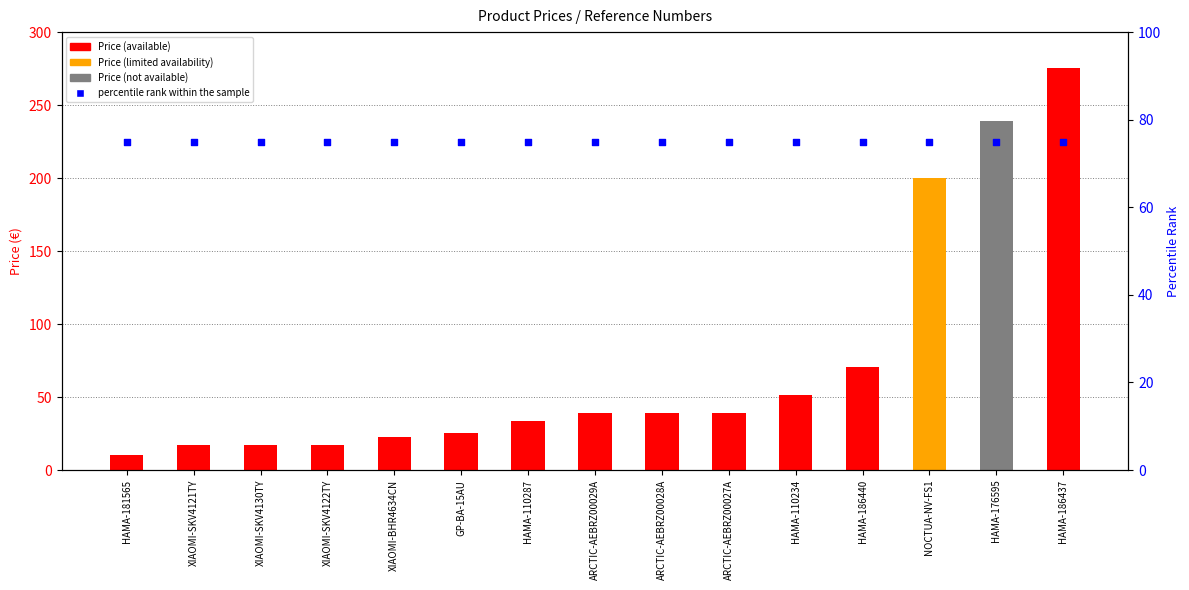

At which category is the sum across all series the highest?

HAMA-186437